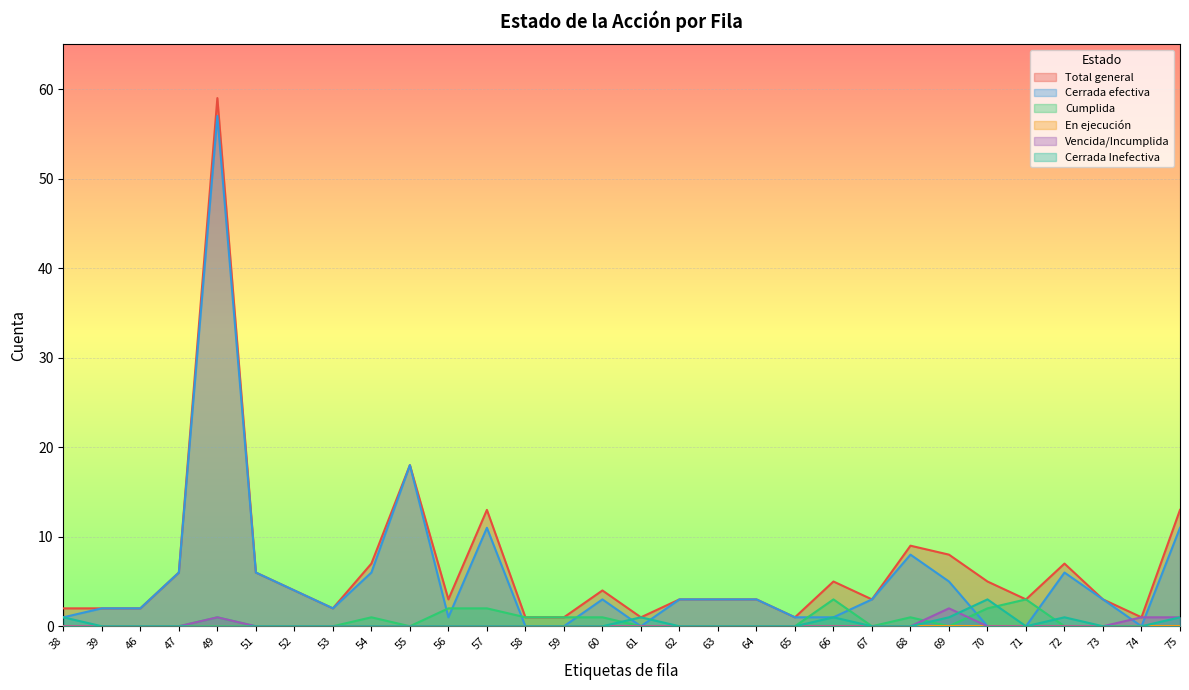

What is the value of the Total general point at the 3rd from the left?

2